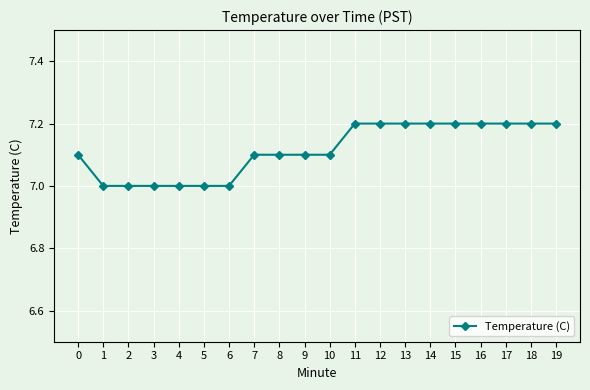

What is the greatest value displayed?

7.2